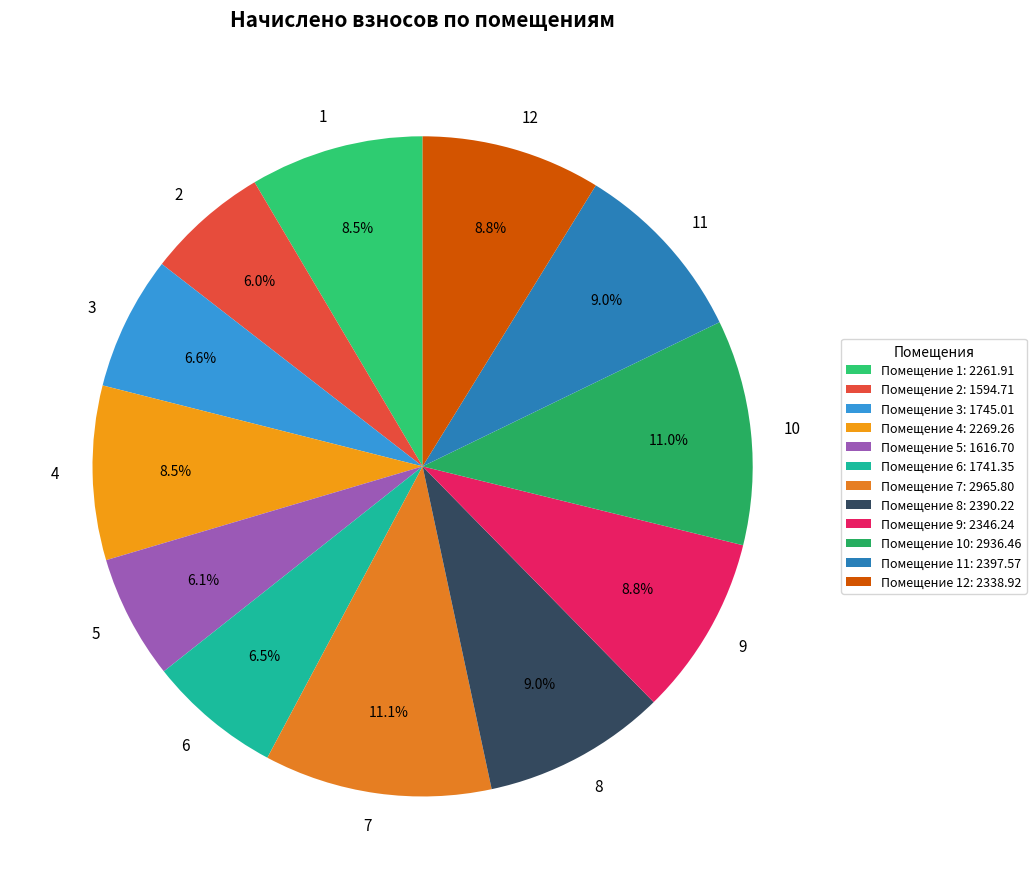

What portion of the pie excludes 6?

93.5%